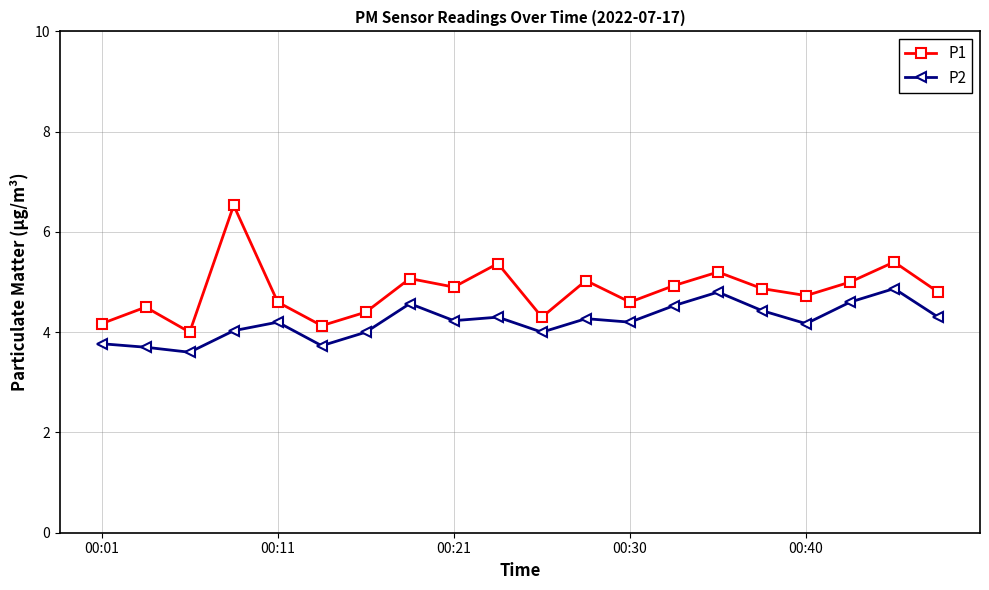

What is the difference between the second highest and minimum values in the P1 series?

1.4